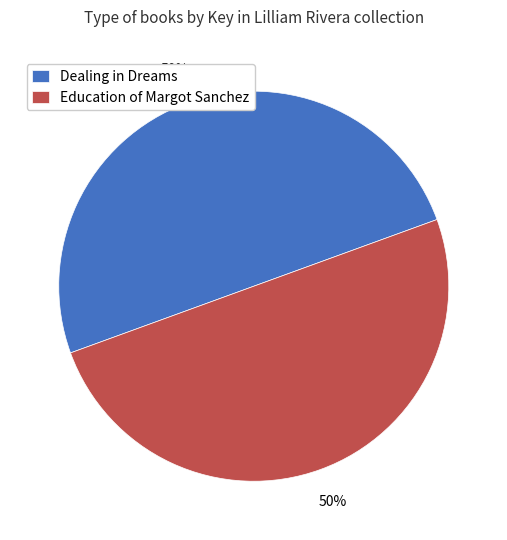

Is the sum of Education of Margot Sanchez and Dealing in Dreams greater than half?

Yes